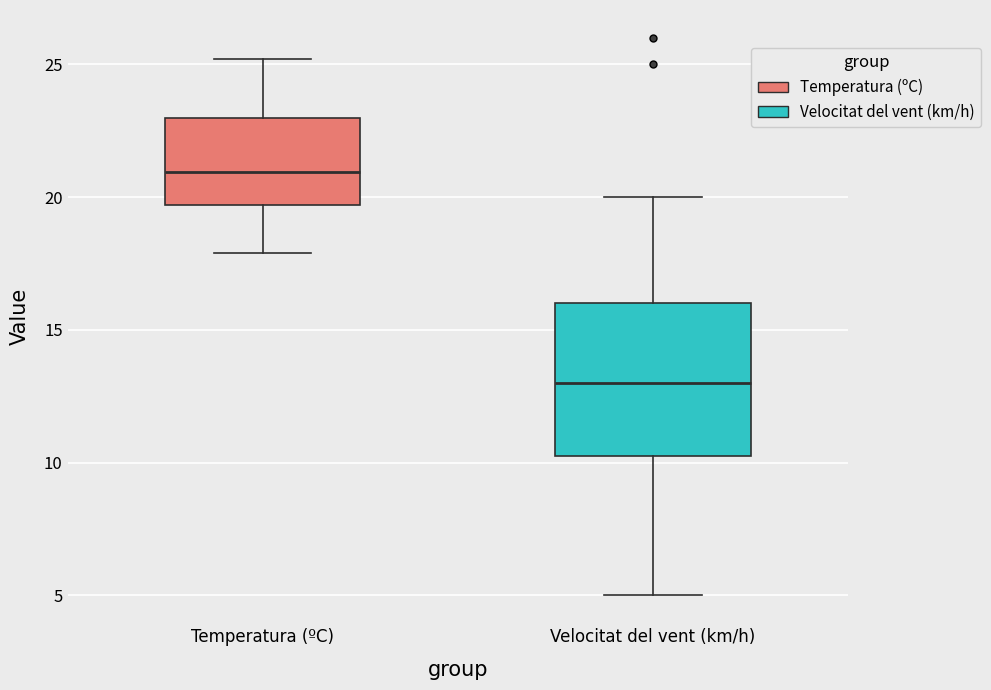

Where does the upper whisker of the box for Velocitat del vent (km/h) end on the y-axis? The values are not printed on the chart, so give them approximately, as read against the axis.

20.0